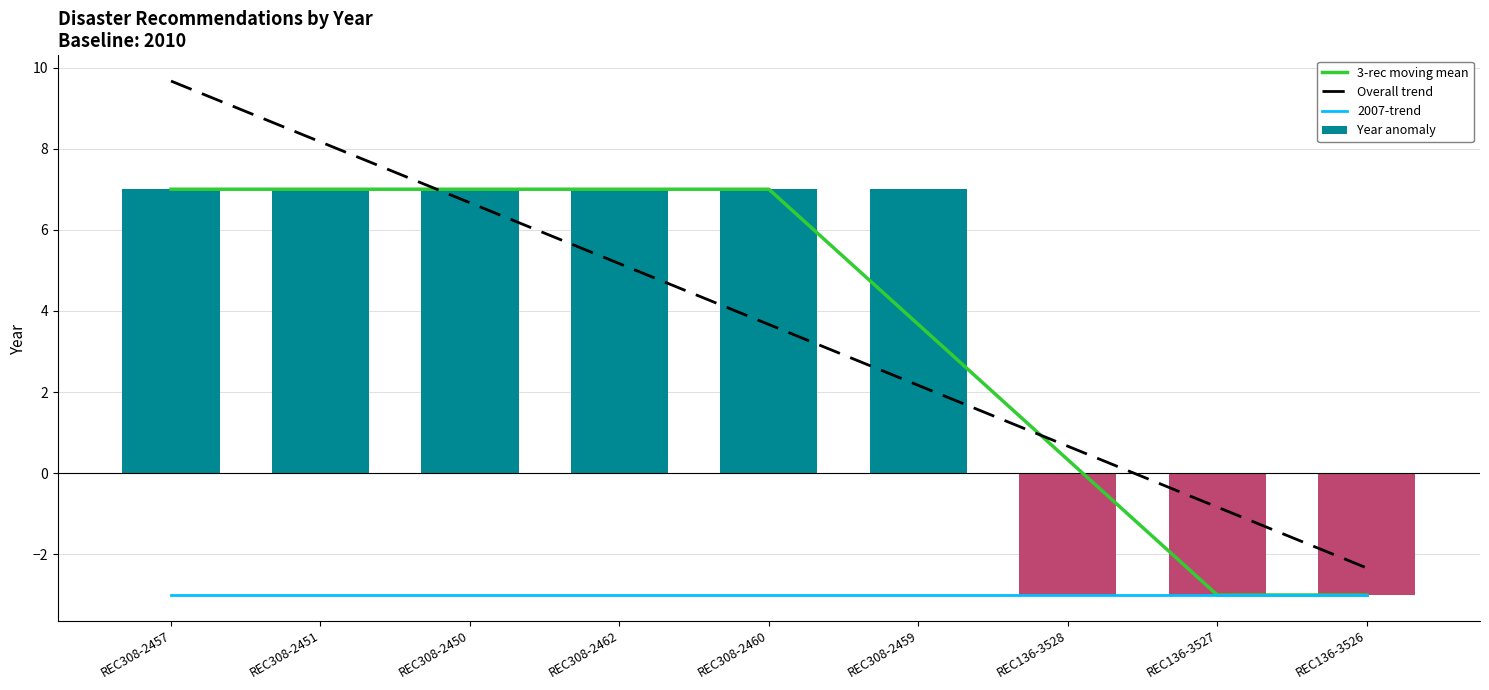

At which category is the sum across all series the highest?

REC308-2457